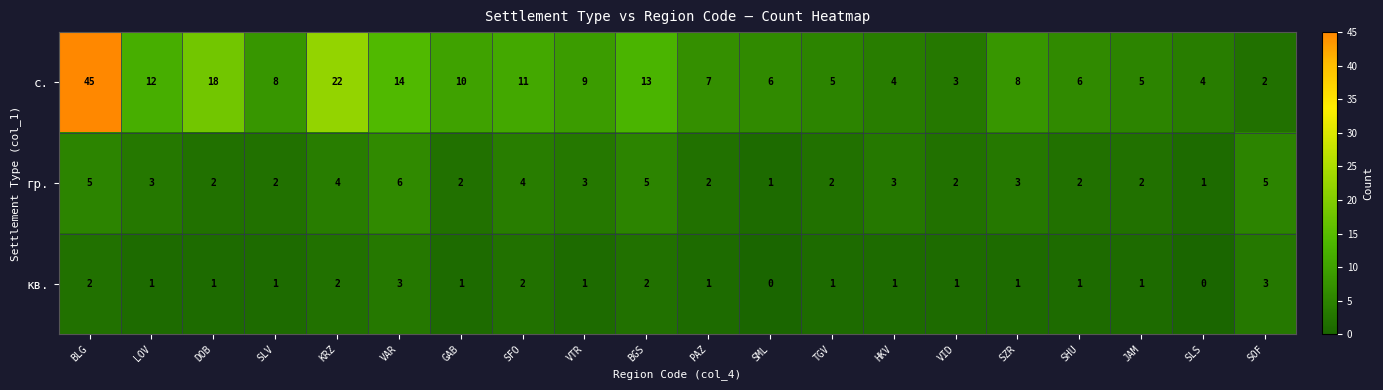

Which series has the largest total across all categories?

с.